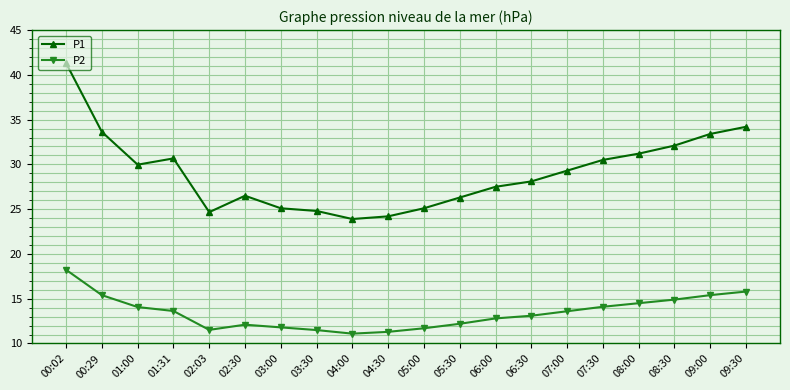

What is the difference between the P2 values at 00:29 and 06:30?

2.3